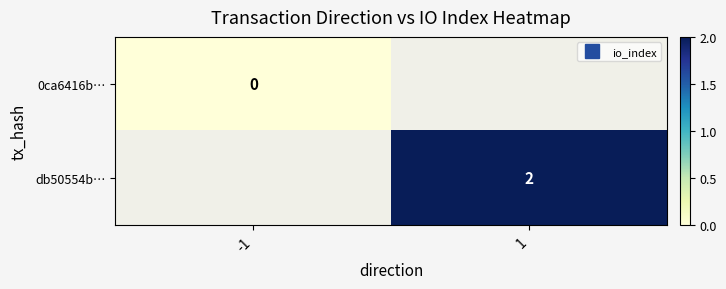

Which series has the largest range (max minus min)?

0ca6416b…